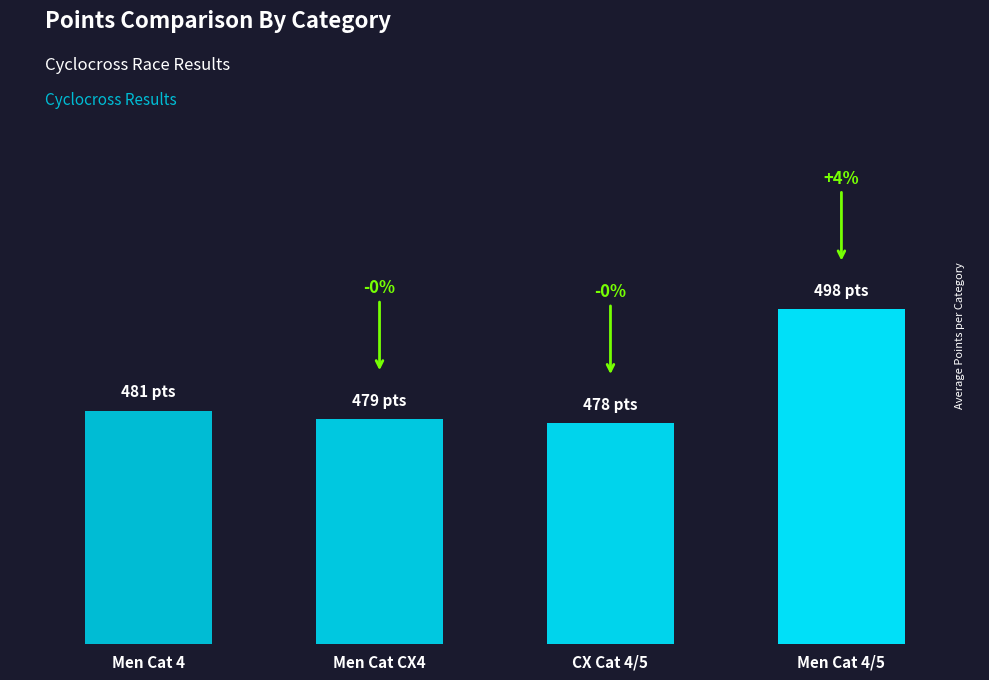

List the labels in order of value, largest first.

Men Cat 4/5, Men Cat 4, Men Cat CX4, CX Cat 4/5